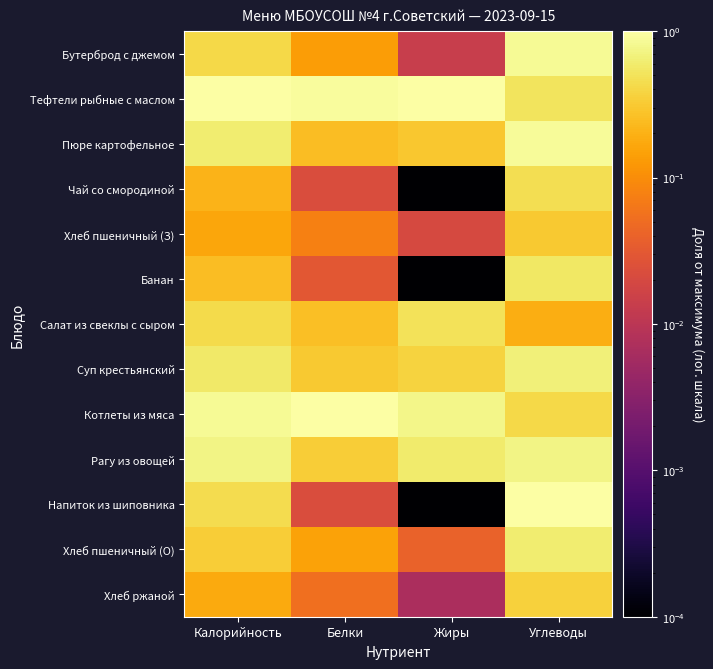

Rank the series at Углеводы from lowest to highest value.

Салат из свеклы с сыром, Хлеб пшеничный (З), Хлеб ржаной, Котлеты из мяса, Чай со смородиной, Тефтели рыбные с маслом, Банан, Хлеб пшеничный (О), Суп крестьянский, Рагу из овощей, Бутерброд с джемом, Пюре картофельное, Напиток из шиповника